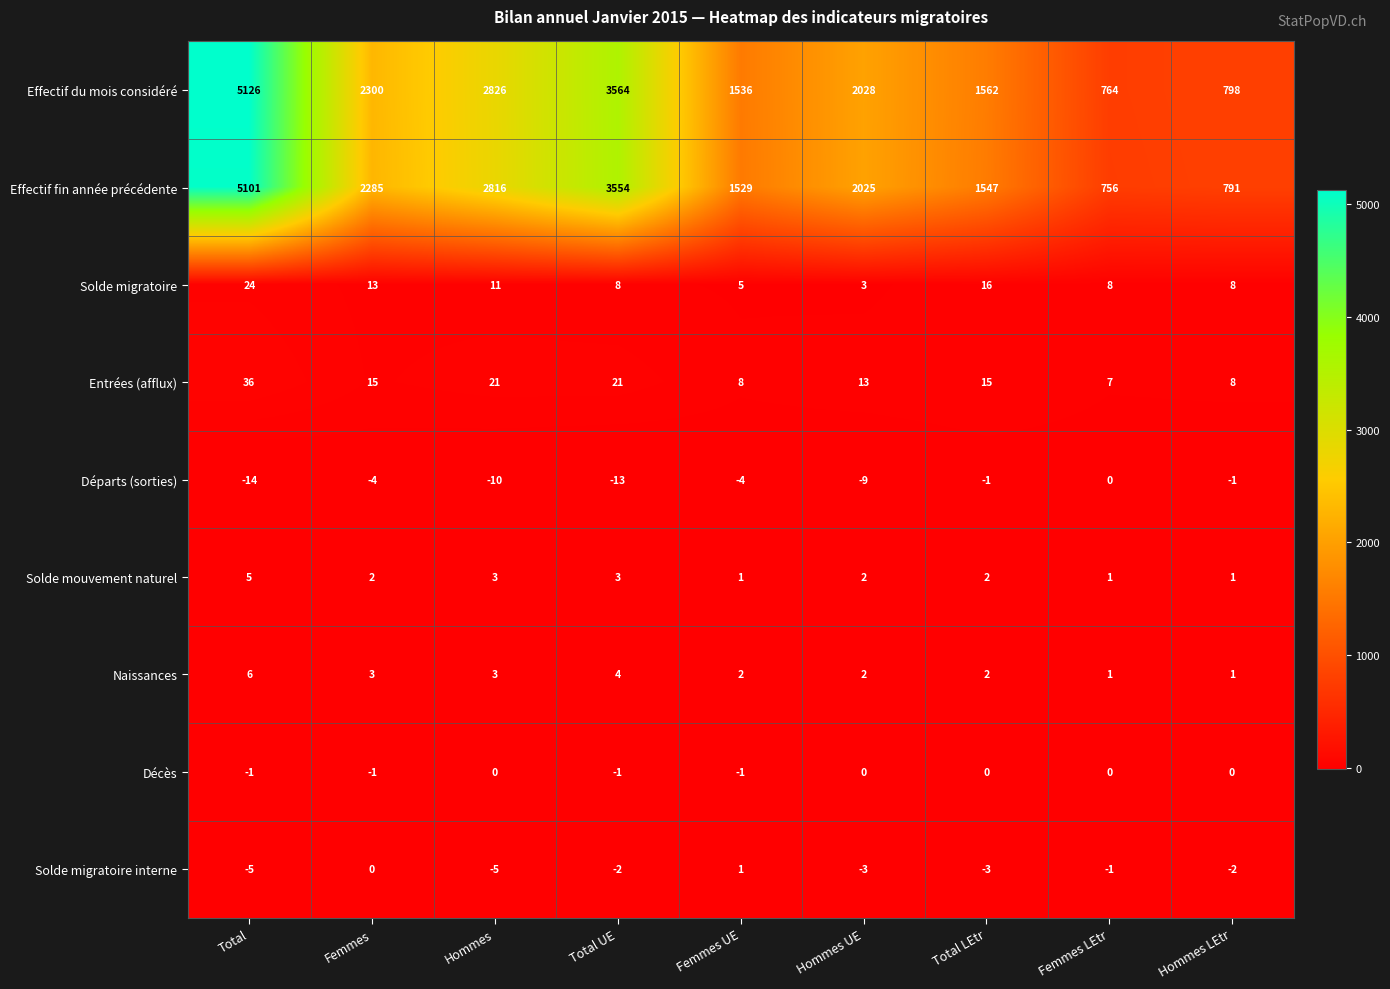

At which category is the sum across all series the highest?

Total